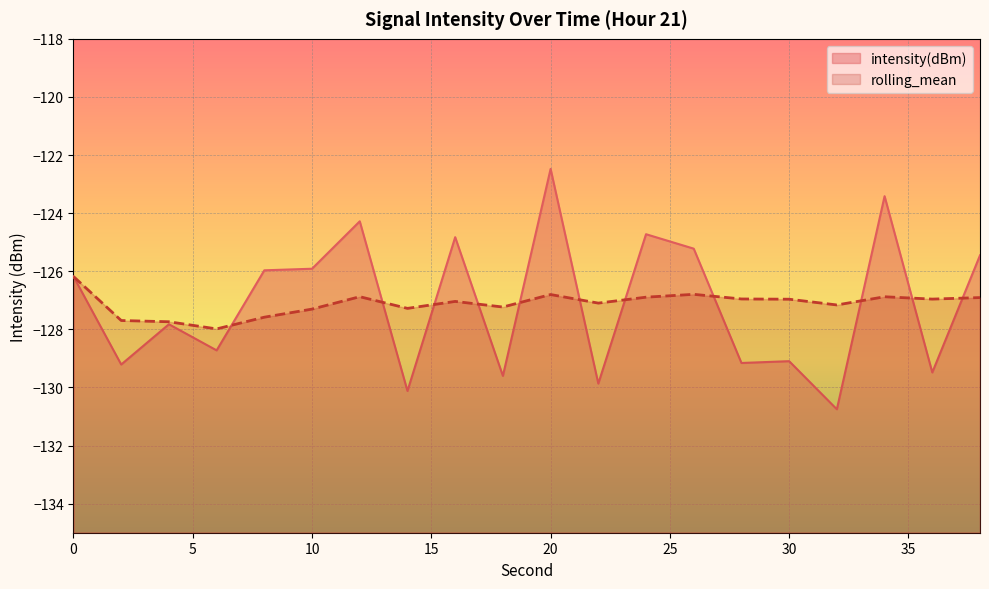

Reading left to right, extract all data points from this chart.

intensity(dBm): 0=-126.2	2=-129.2	4=-127.8	6=-128.7	8=-126.0	10=-125.9	12=-124.3	14=-130.1	16=-124.8	18=-129.6	20=-122.5	22=-129.9	24=-124.7	26=-125.2	28=-129.2	30=-129.1	32=-130.8	34=-123.4	36=-129.5	38=-125.5
rolling_mean: 0=-126.2	2=-127.7	4=-127.7	6=-128.0	8=-127.6	10=-127.3	12=-126.9	14=-127.3	16=-127.0	18=-127.2	20=-126.8	22=-127.1	24=-126.9	26=-126.8	28=-127.0	30=-127.0	32=-127.2	34=-126.9	36=-127.0	38=-126.9